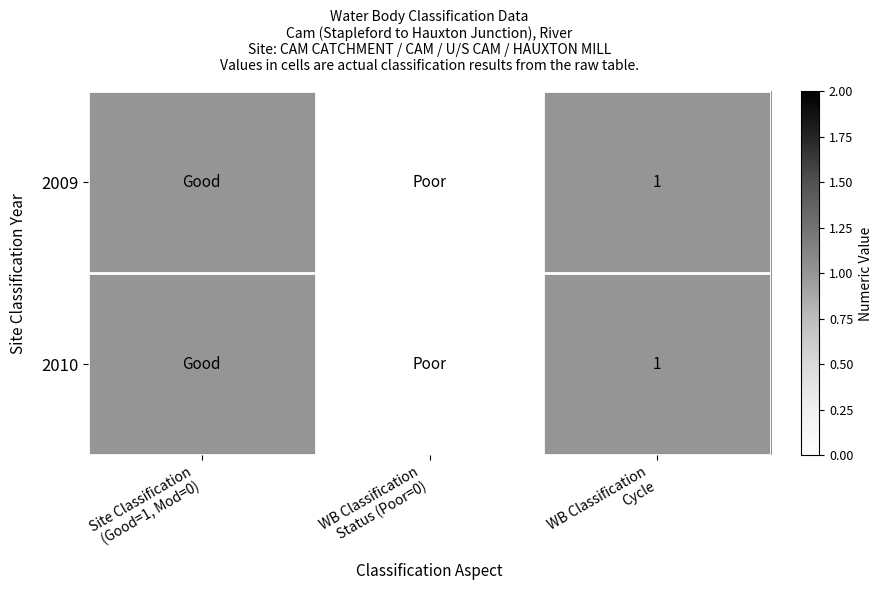

The value of 2009 at WB Classification Status (Poor=0) is 1. True or false?

False